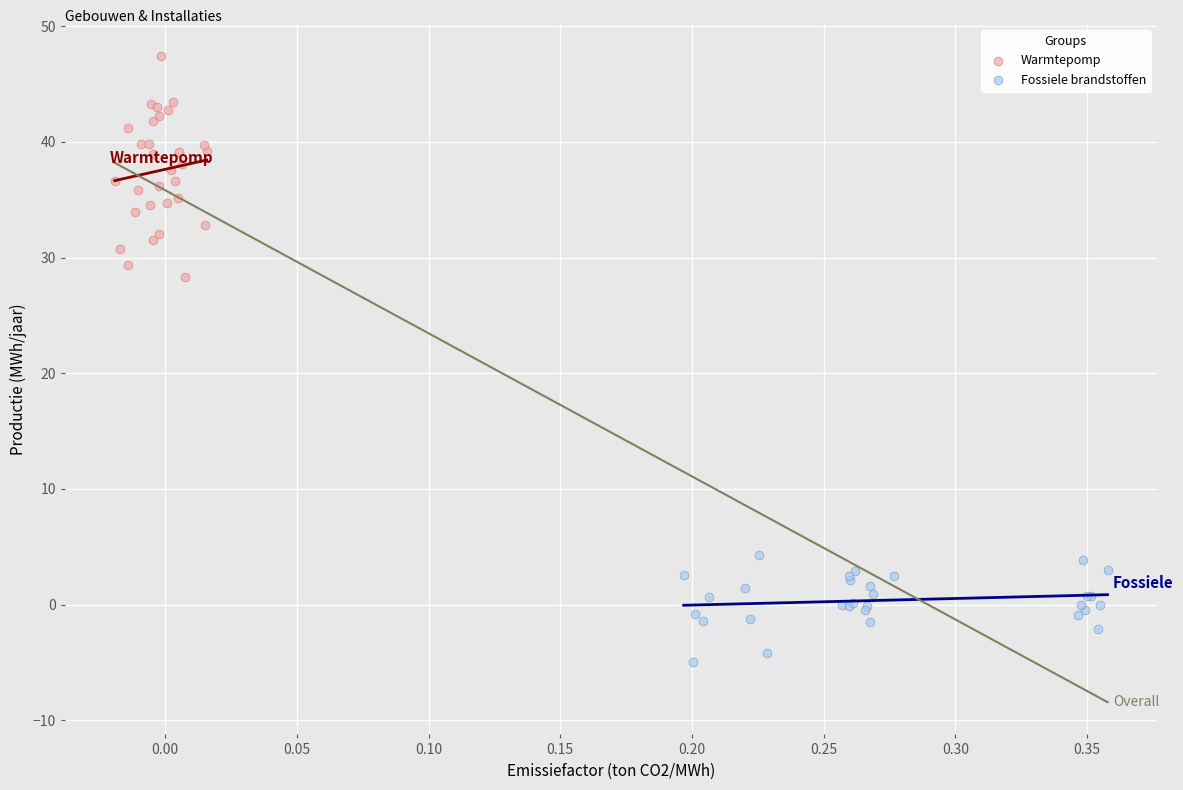

Which series reaches the minimum Y coordinate?

Fossiele brandstoffen